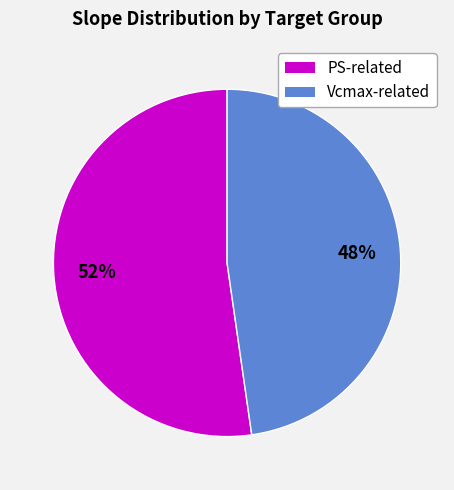

To the nearest percent, what is the average slice percentage?

50%